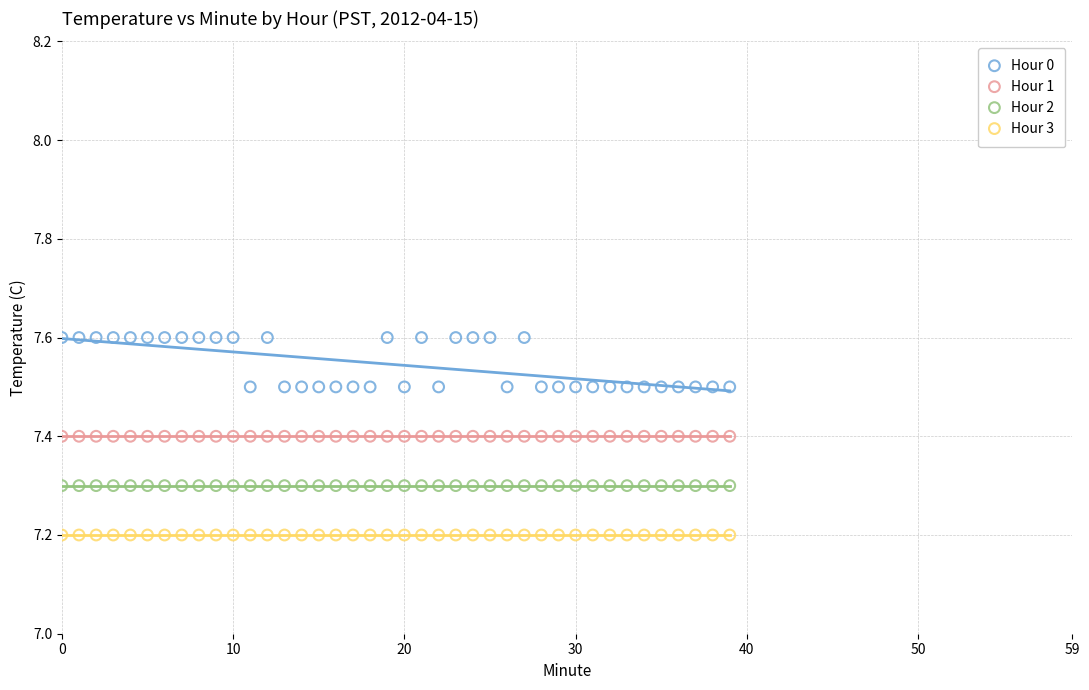

Which series reaches the maximum Y coordinate?

Hour 0